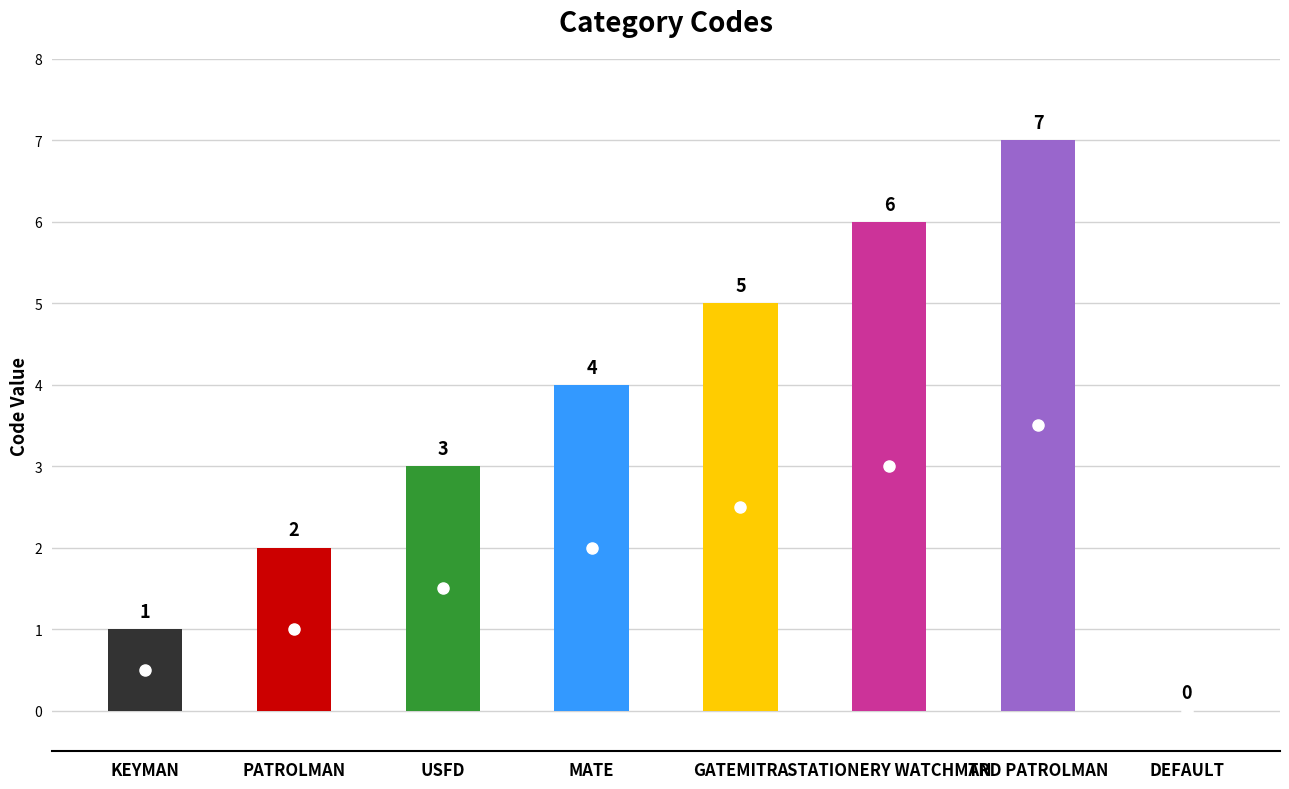

Between GATEMITRA and TRD PATROLMAN, which is larger?

TRD PATROLMAN